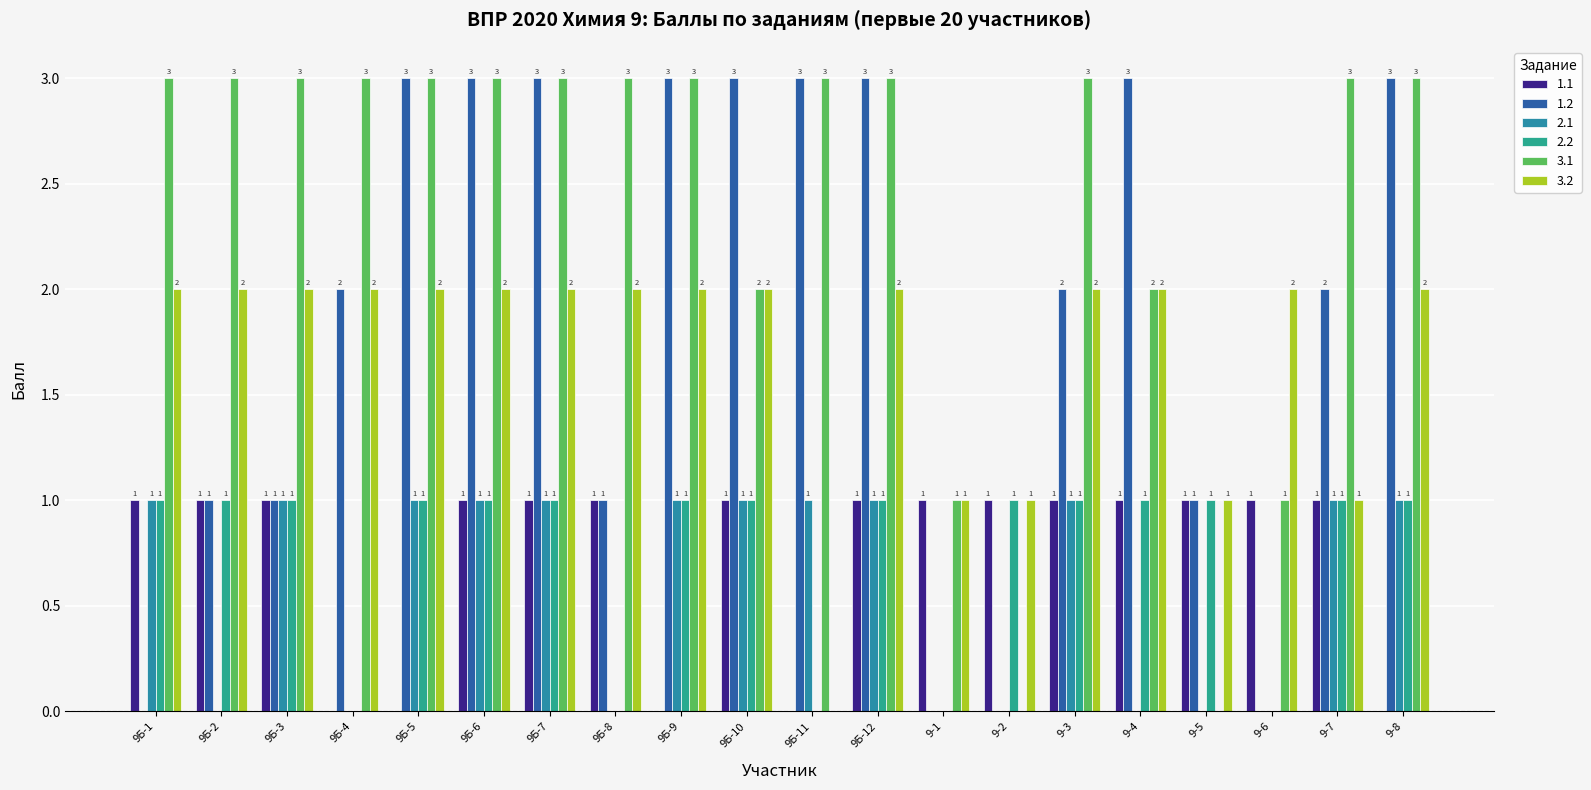

What position from the right is 9Б-9?

12